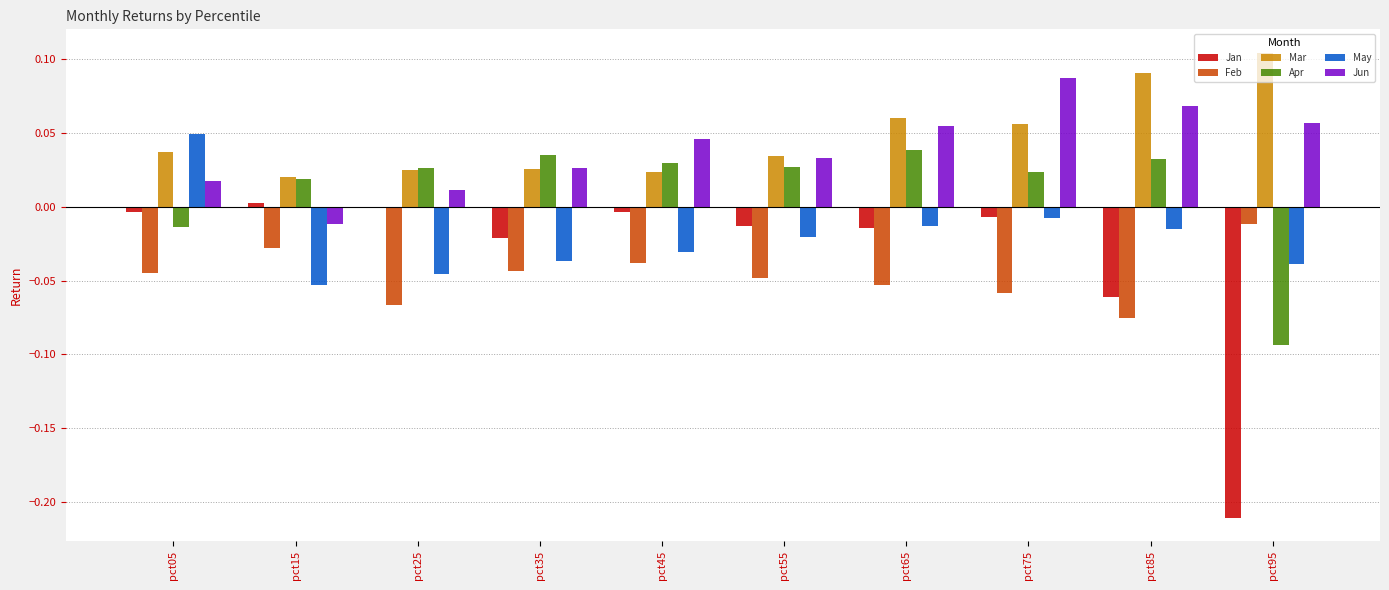

Is the value of May at pct25 greater than the value of Feb at pct45?

No